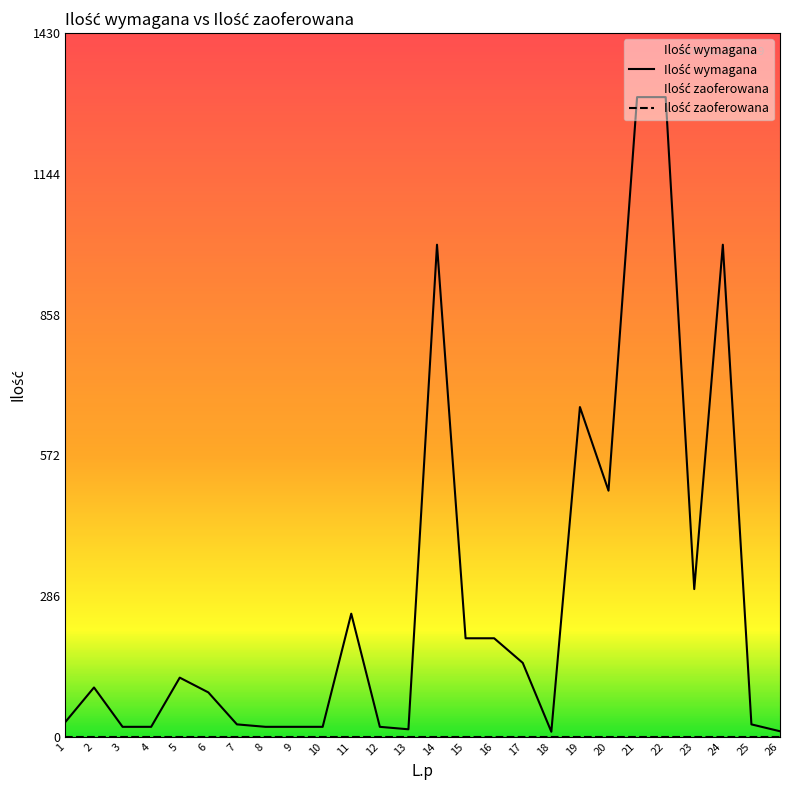

What is the change in value from 16 to 18?

-190